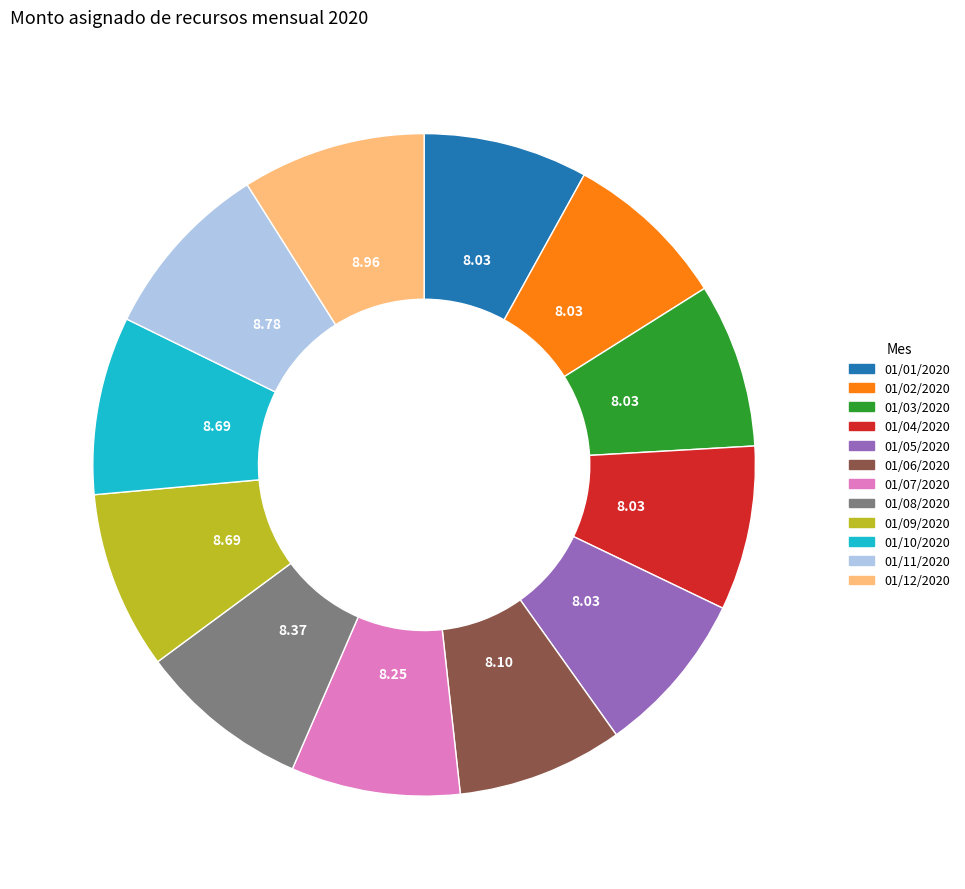

Do 01/10/2020 and 01/02/2020 together represent more than half of the pie?

No